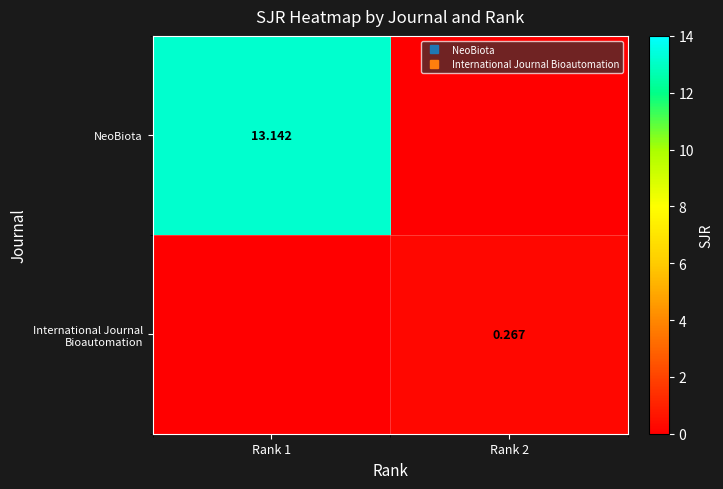

Between Rank 1 and Rank 2, which series saw the biggest shift?

NeoBiota